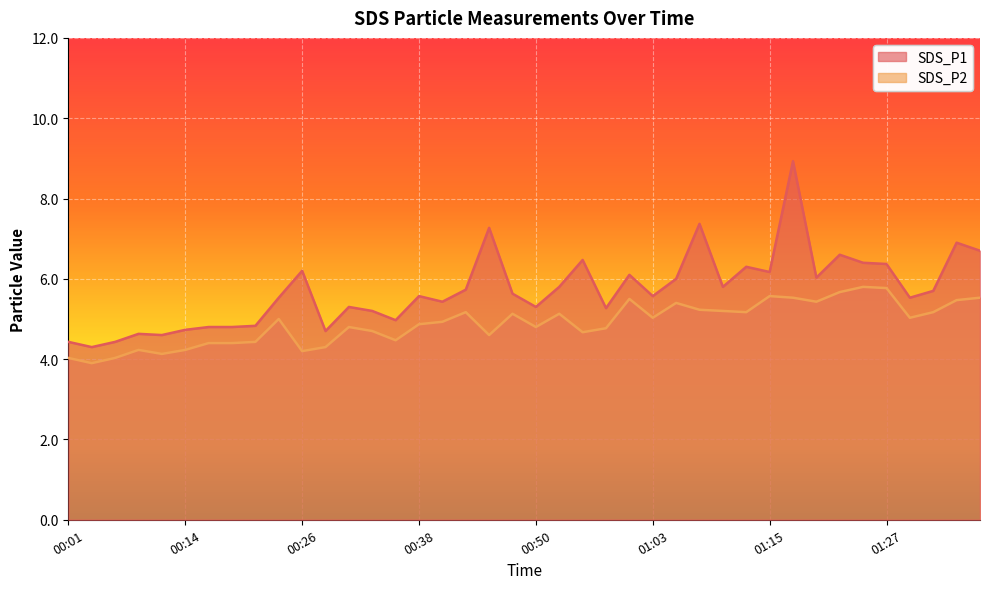

True or false: SDS_P1 and SDS_P2 intersect in this chart.

False